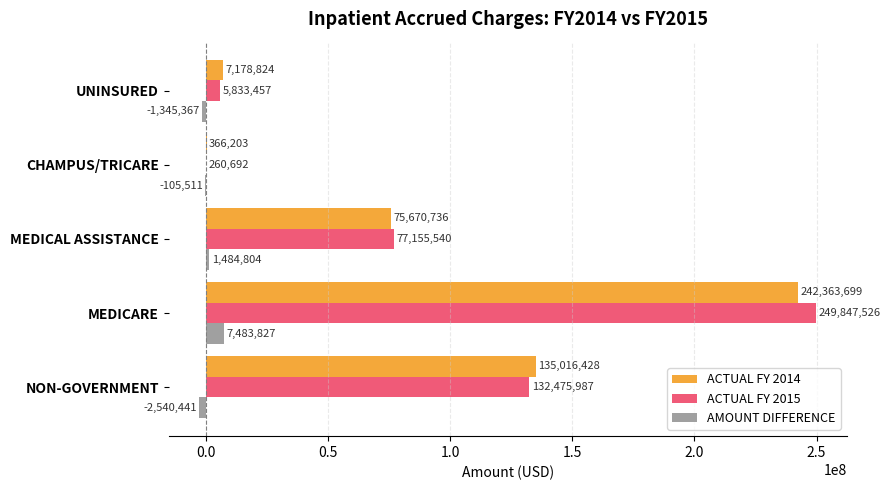

Is the value of ACTUAL FY 2014 at CHAMPUS/TRICARE greater than the value of ACTUAL FY 2015 at NON-GOVERNMENT?

No